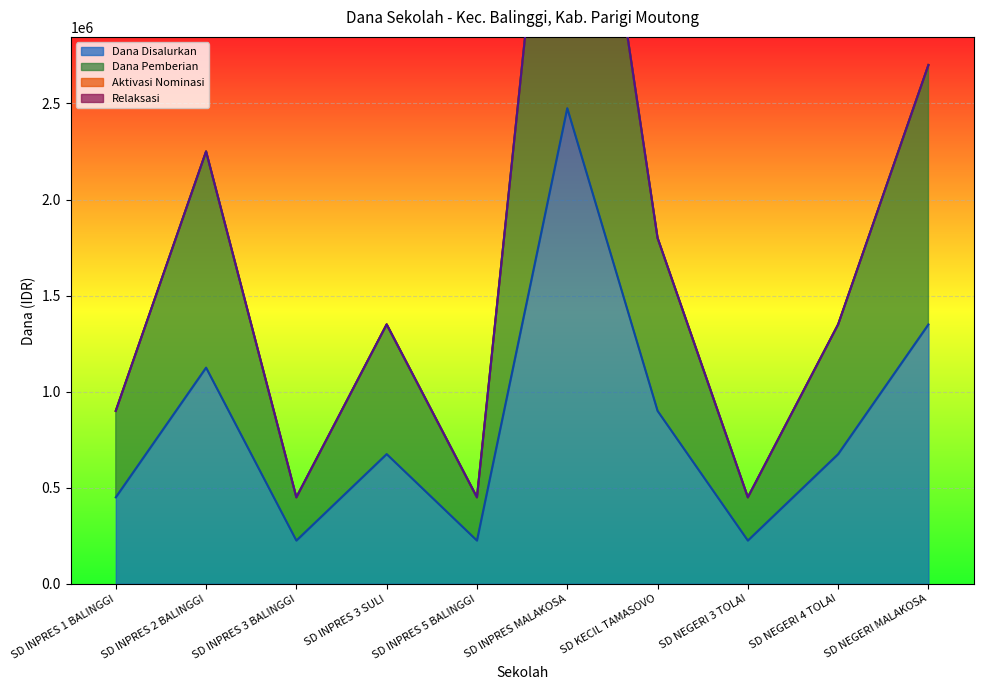

How many data points in Dana Pemberian are less than 1350000?

4